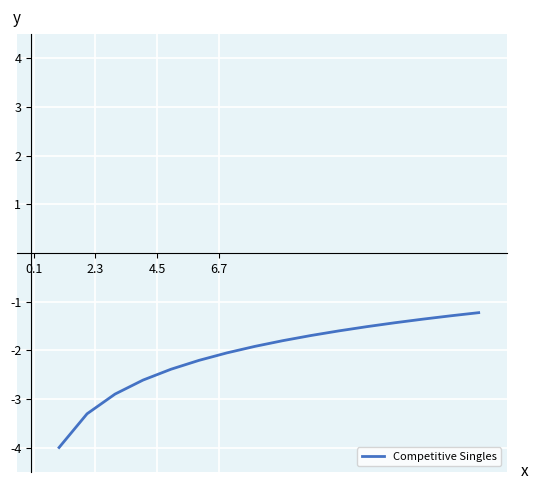

What is the greatest value displayed?

-1.2